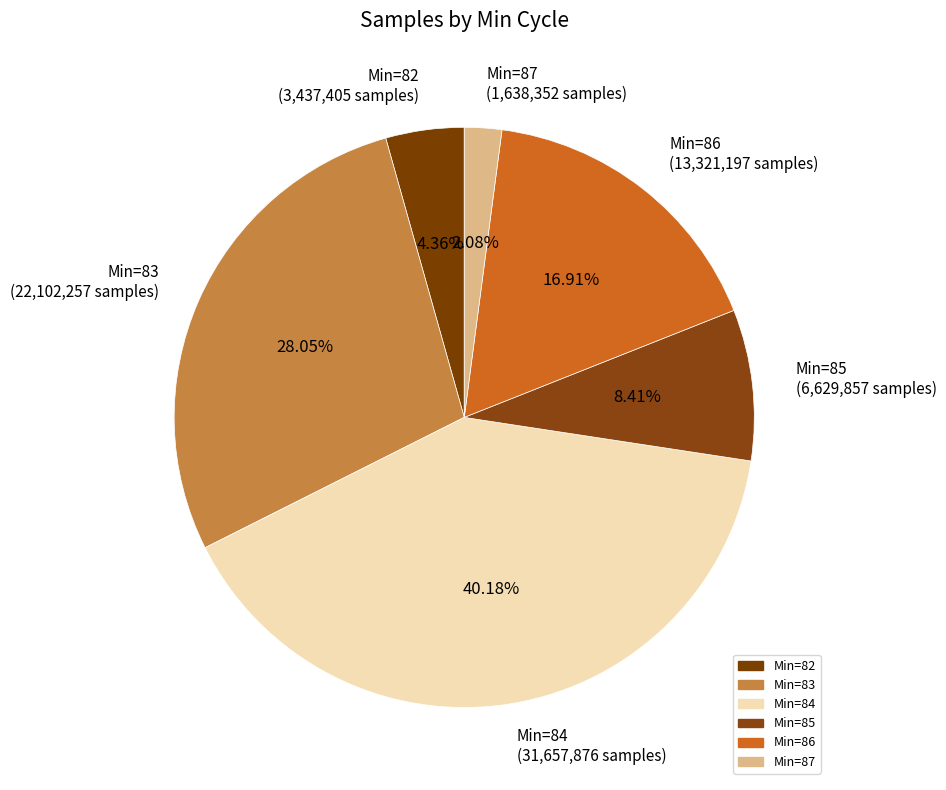

Do Min=86 (13,321,197 samples) and Min=84 (31,657,876 samples) together represent more than half of the pie?

Yes